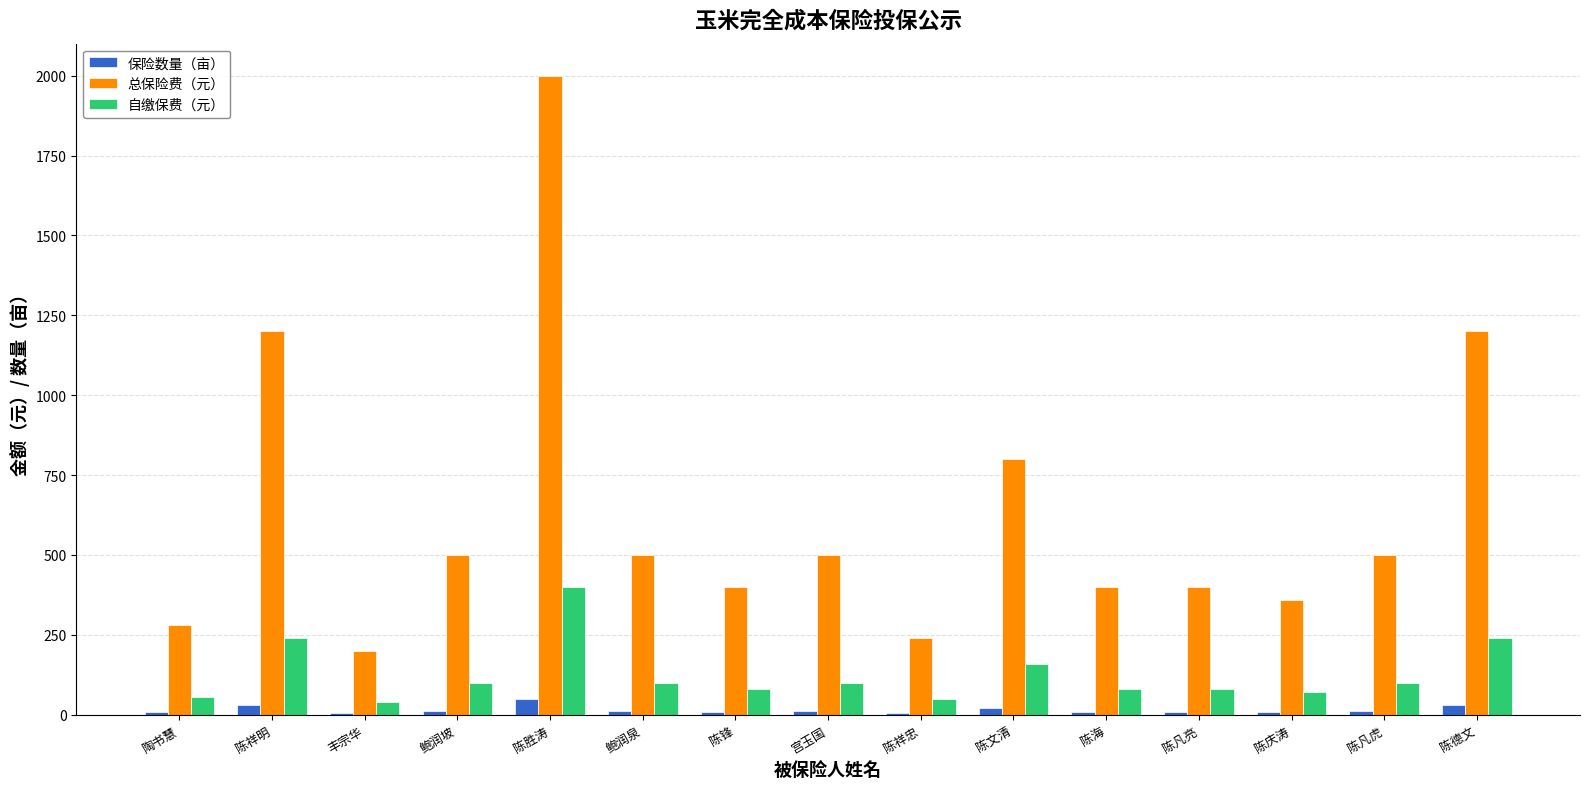

At which category is the sum across all series the highest?

陈胜涛